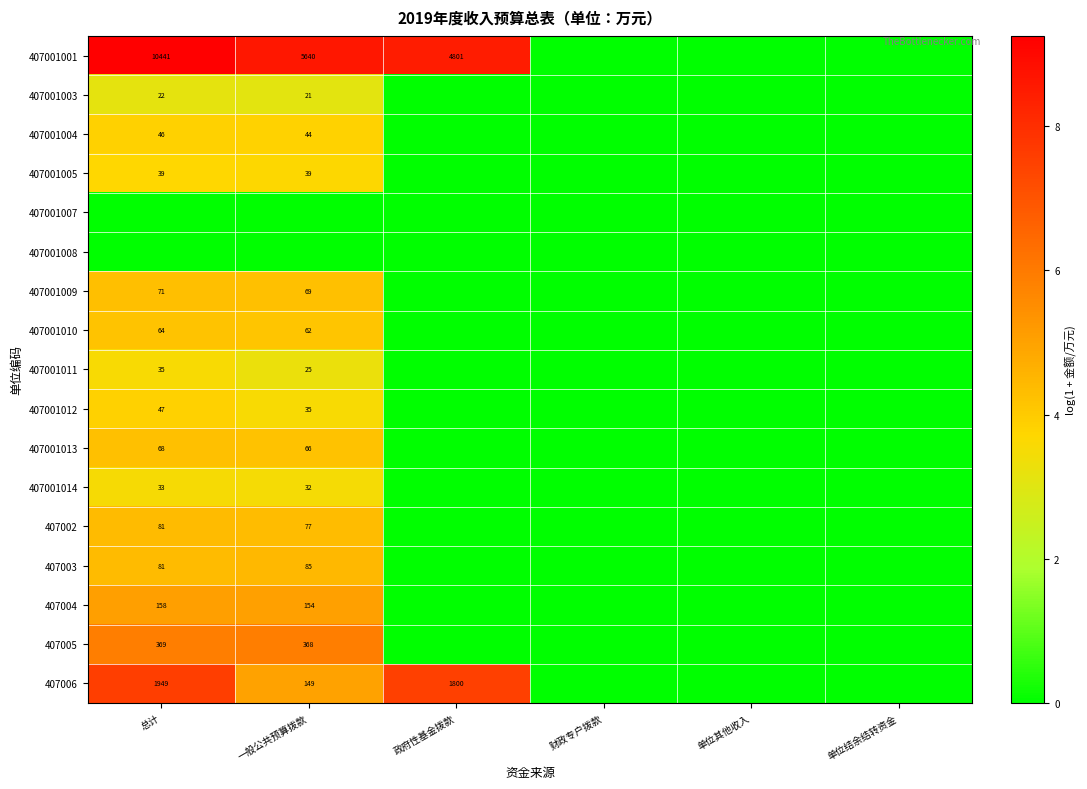

Is it true that 407002 equals 26 at 一般公共预算拨款?

False